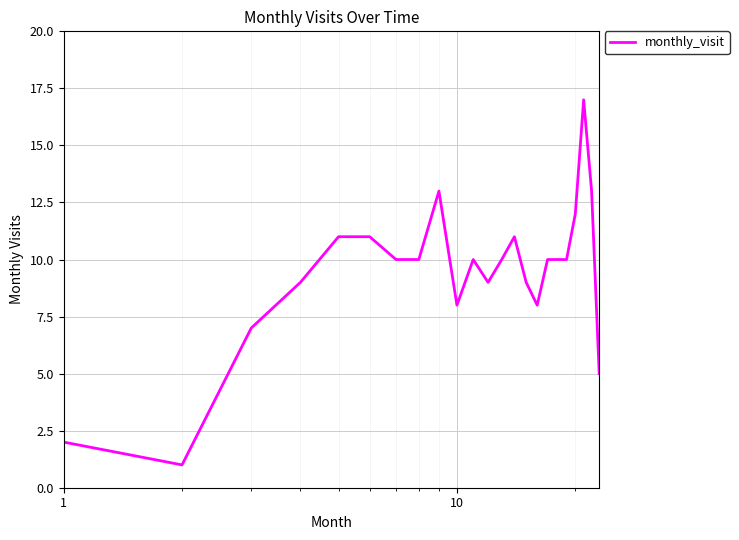

Count the number of categories in the chart.

23